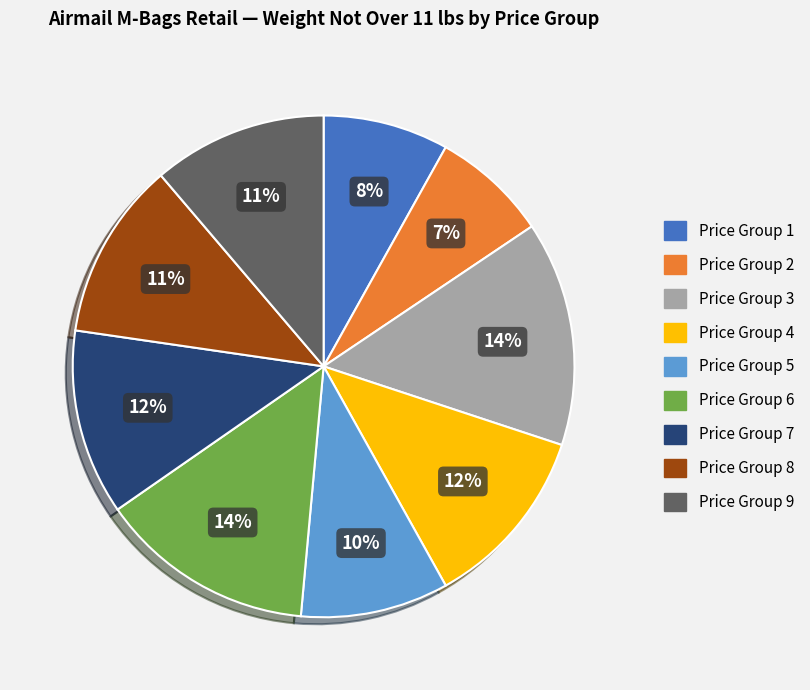

To the nearest percent, what is the combined percentage of Price Group 2 and Price Group 7?

19%